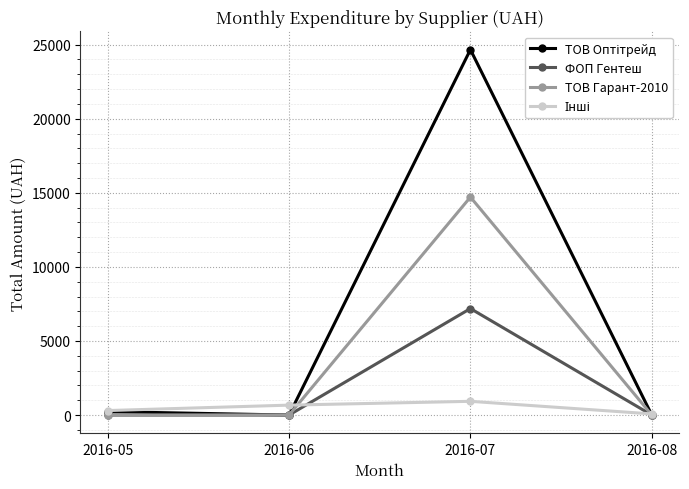

The ТОВ Гарант-2010 series shows 9708.3 at 2016-07. True or false?

False